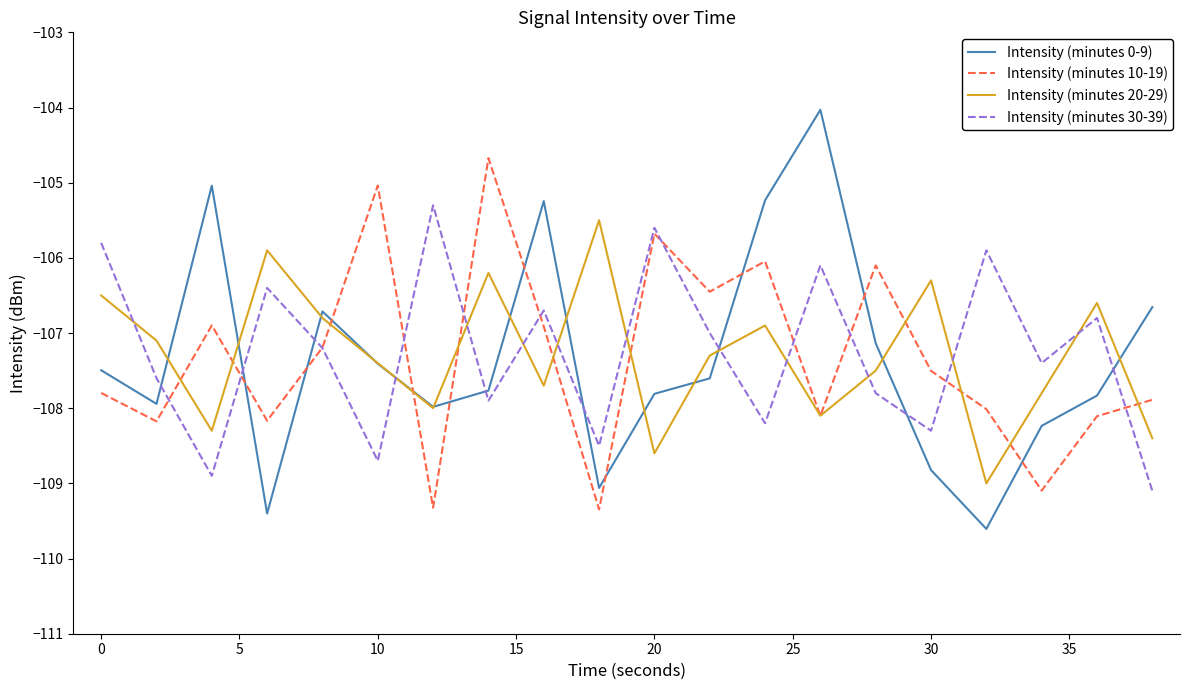

What is the maximum value for Intensity (minutes 10-19)?

-104.7